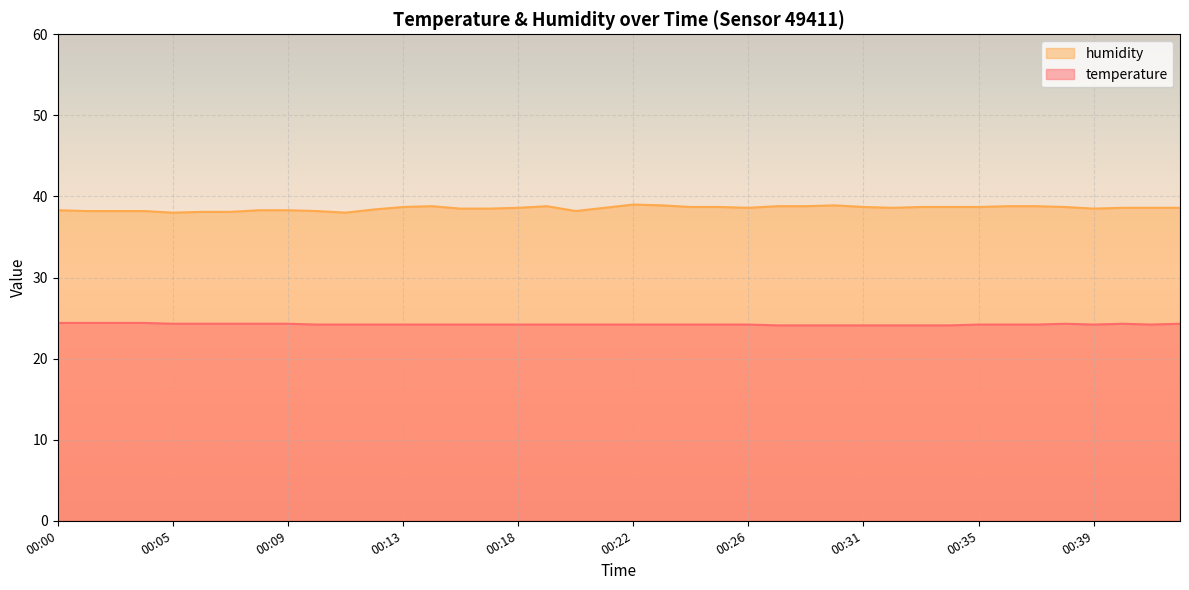

Reading left to right, transcribe all the data shown in this chart.

temperature: 24.4	24.4	24.4	24.4	24.3	24.3	24.3	24.3	24.3	24.2	24.2	24.2	24.2	24.2	24.2	24.2	24.2	24.2	24.2	24.2	24.2	24.2	24.2	24.2	24.2	24.1	24.1	24.1	24.1	24.1	24.1	24.1	24.2	24.2	24.2	24.3	24.2	24.3	24.2	24.3
humidity: 38.3	38.2	38.2	38.2	38.0	38.1	38.1	38.3	38.3	38.2	38.0	38.4	38.7	38.8	38.5	38.5	38.6	38.8	38.2	38.6	39.0	38.9	38.7	38.7	38.6	38.8	38.8	38.9	38.7	38.6	38.7	38.7	38.7	38.8	38.8	38.7	38.5	38.6	38.6	38.6